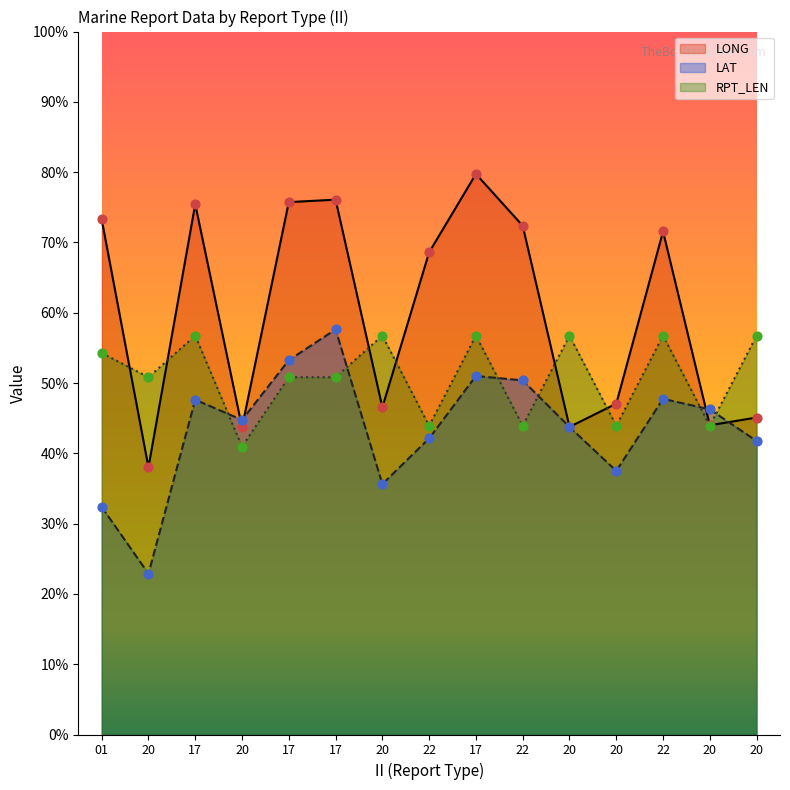

Which series has the largest total across all categories?

LONG